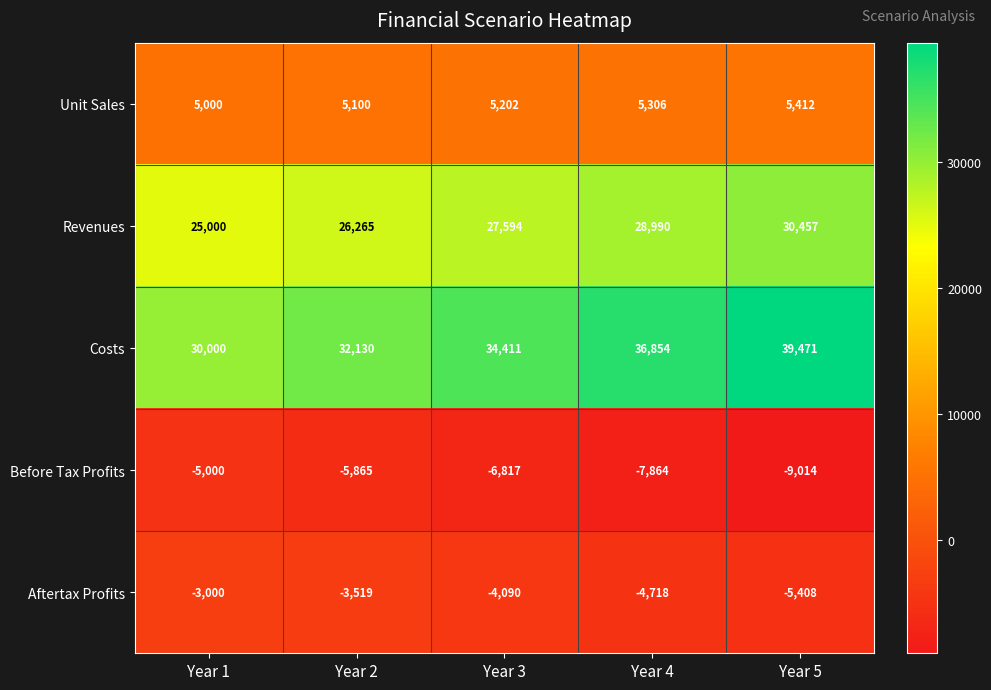

Count the number of data series in this chart.

5